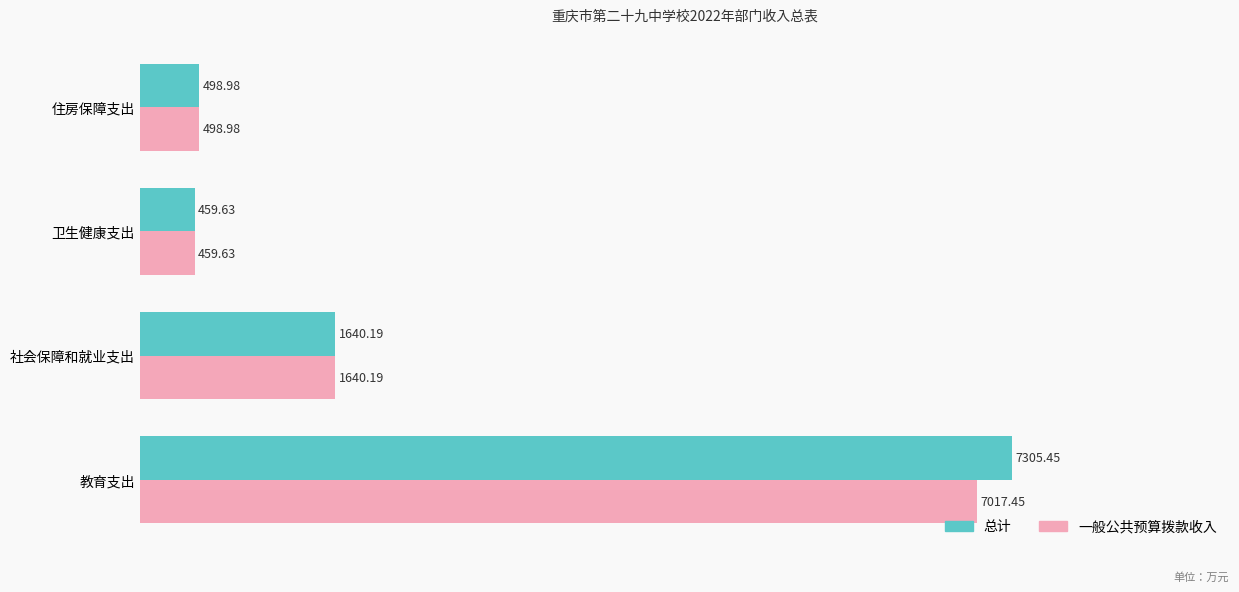

Which series has the largest total across all categories?

总计